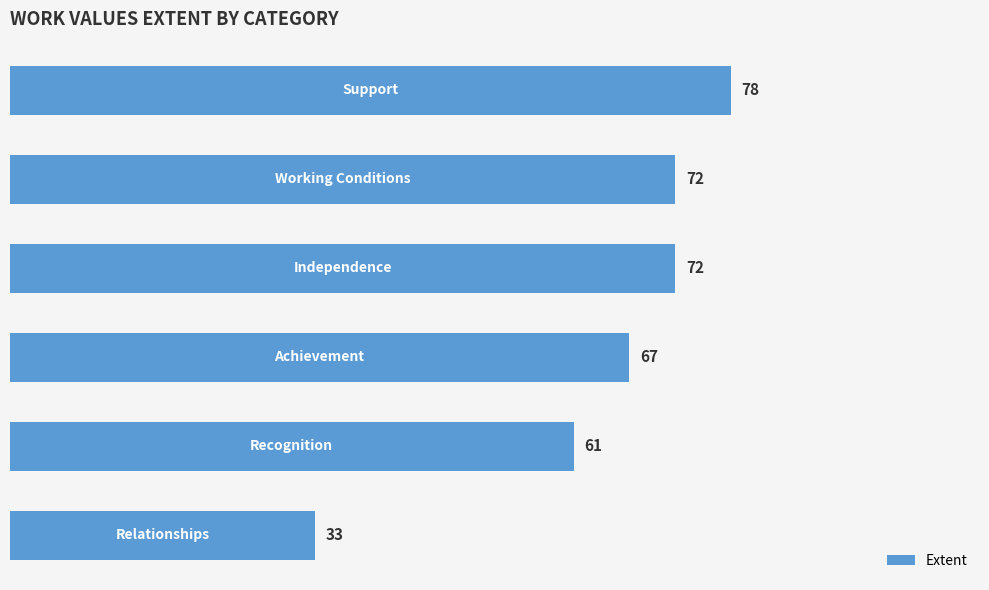

What is the difference between the second highest and second lowest values?

11